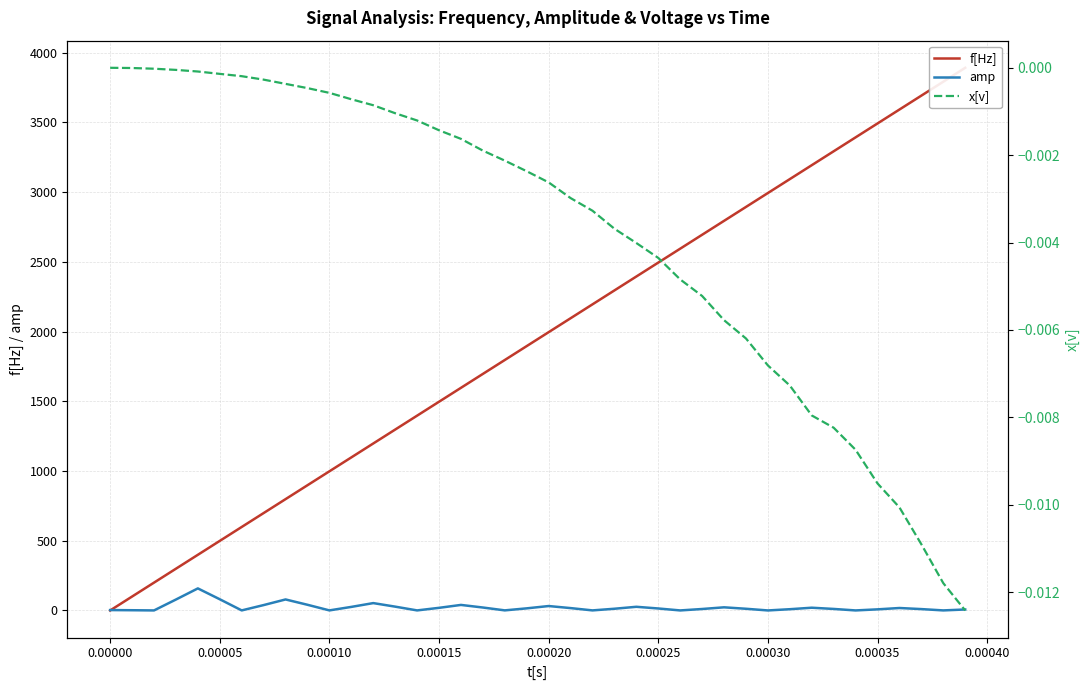

What is the highest value of the amp series?

158.1